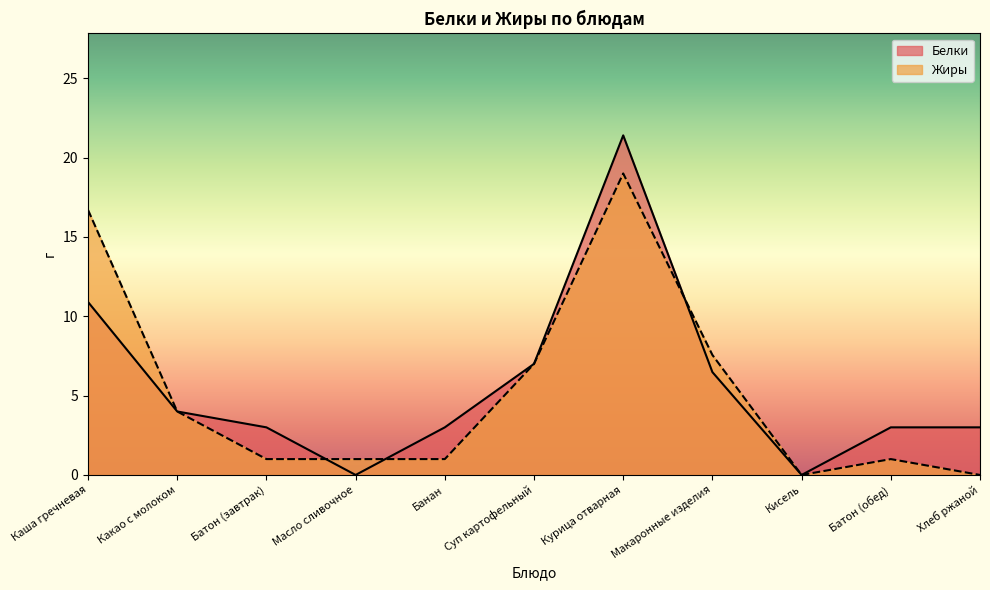

How many intersections are there between Жиры and Белки?

3